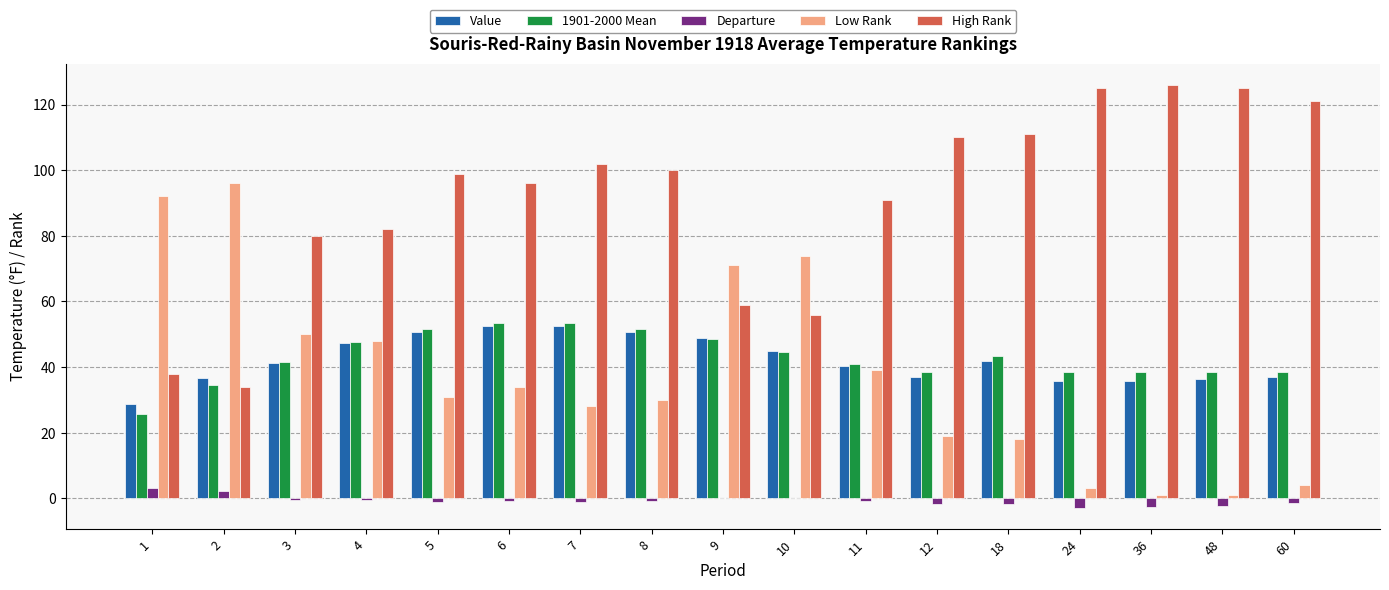

Which series has the widest spread of values?

Low Rank